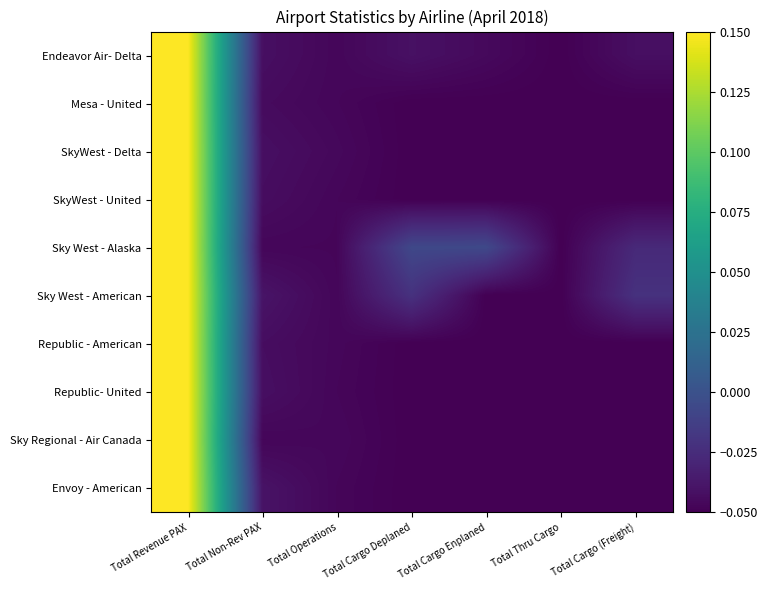

At how many categories does at least one series exceed 0?

1